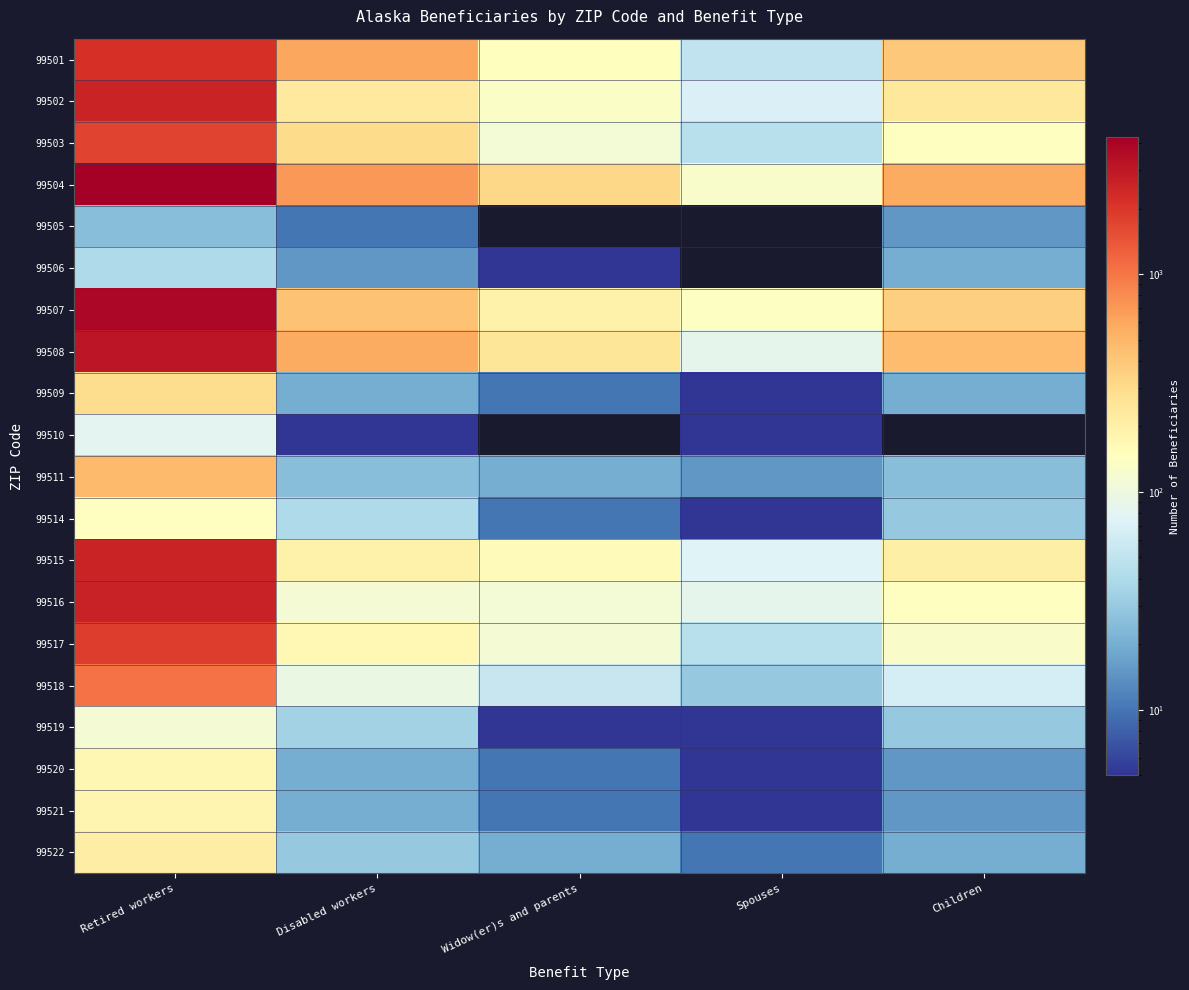

How many categories are shown in the chart?

5